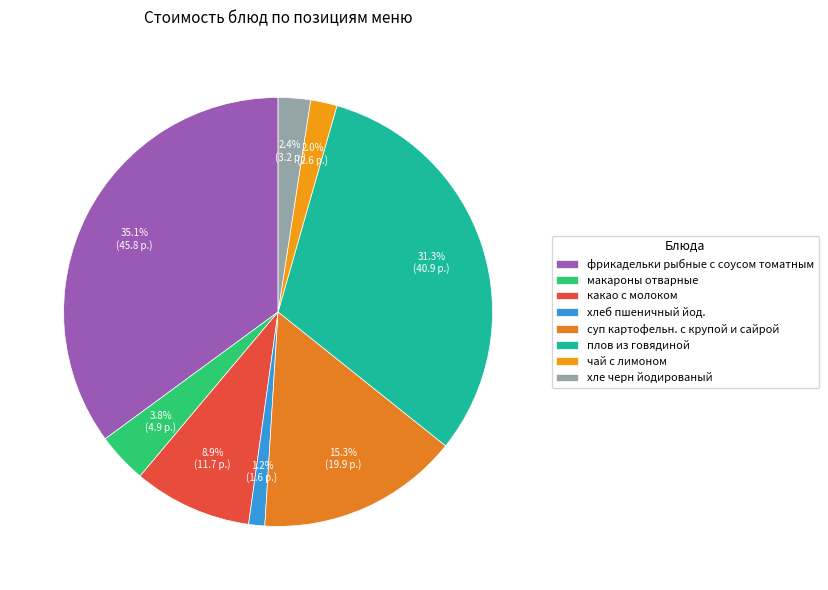

How much of the chart is everything except хлеб пшеничный йод.?

98.8%